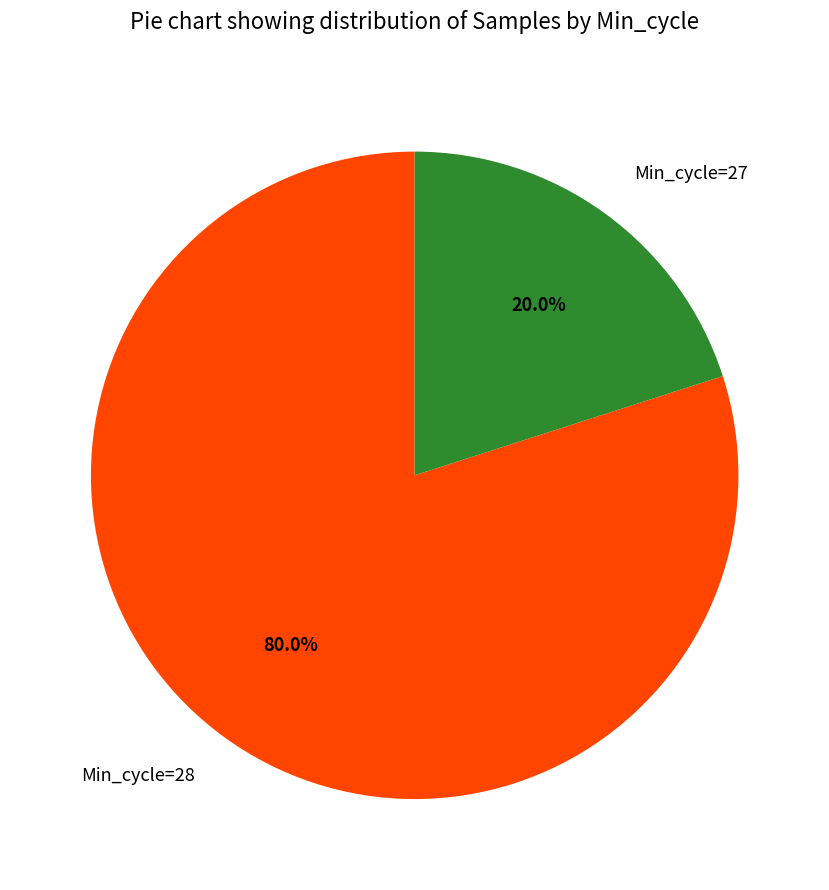

Rank the categories by value from highest to lowest.

Min_cycle=28, Min_cycle=27